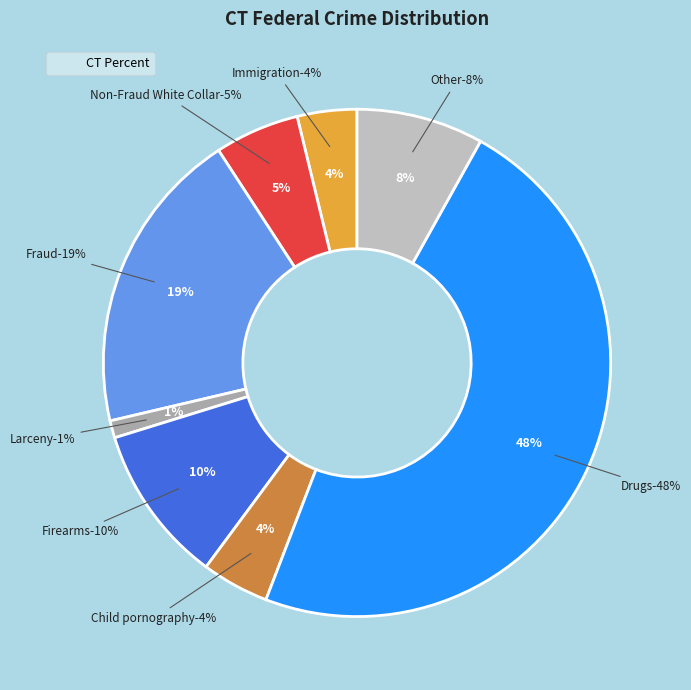

Is Other the majority of the pie?

No